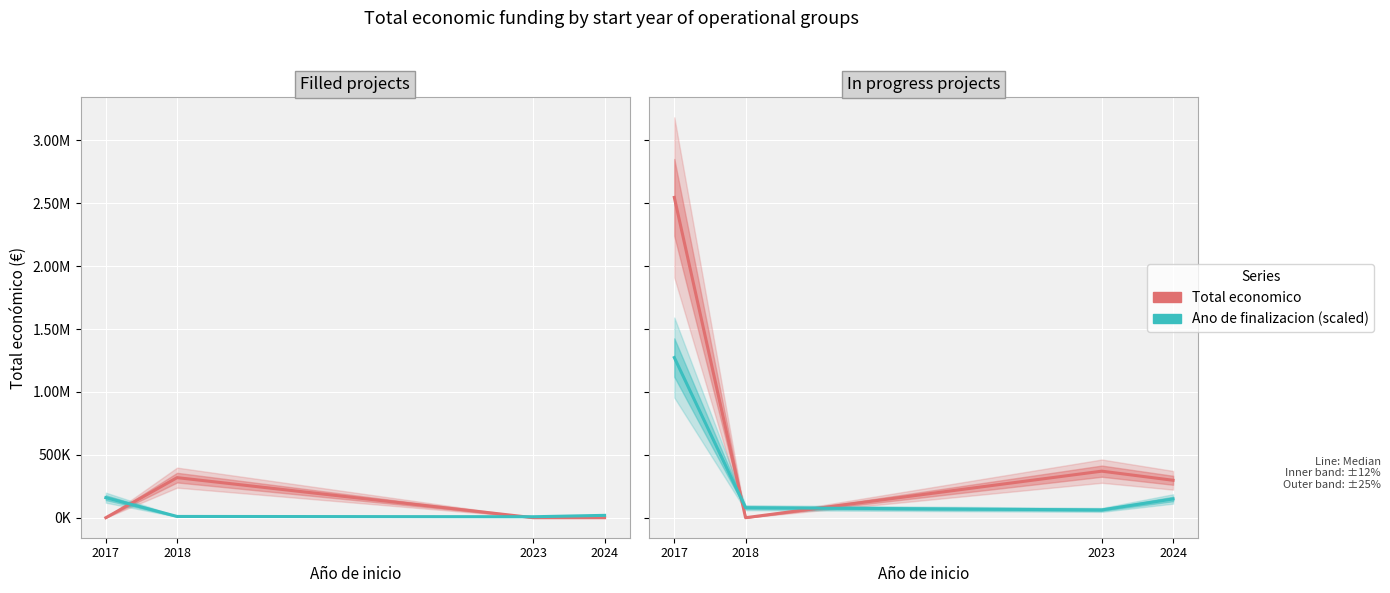

Where is Total economico nearest to the value 1273141?

2023